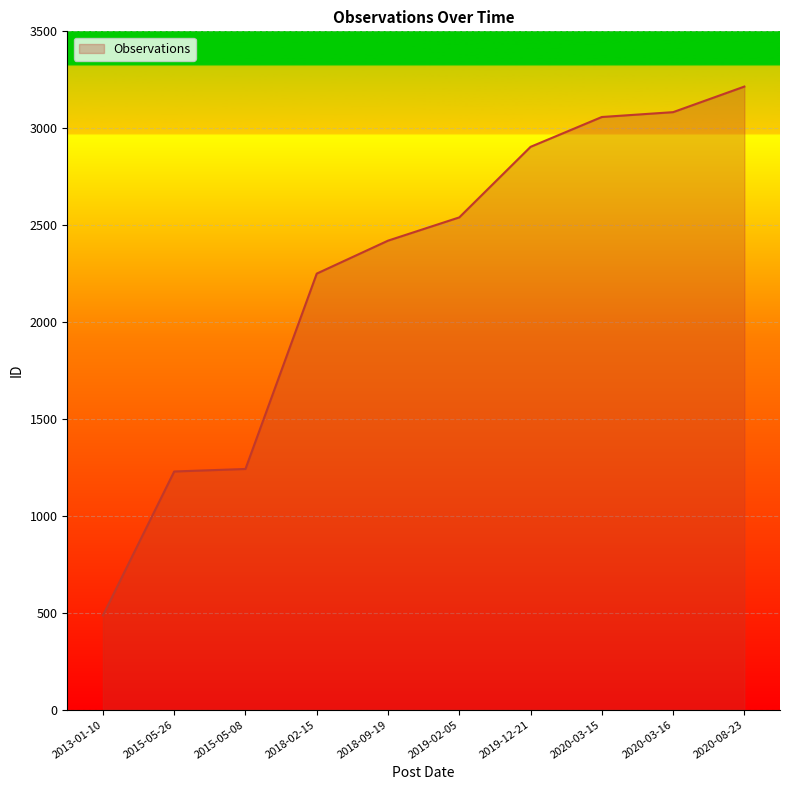

What is the difference between the values at 2019-12-21 and 2013-01-10?

2418